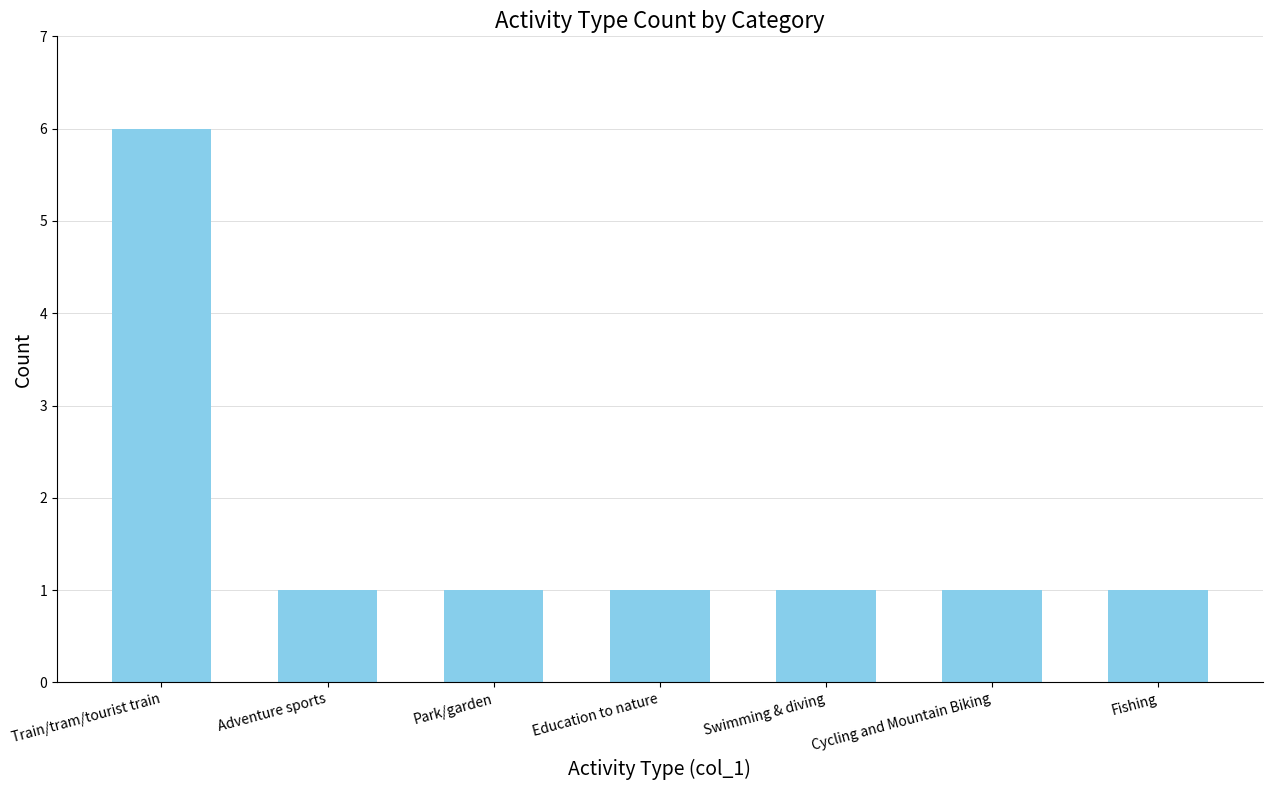

What position from the left is Swimming & diving?

5